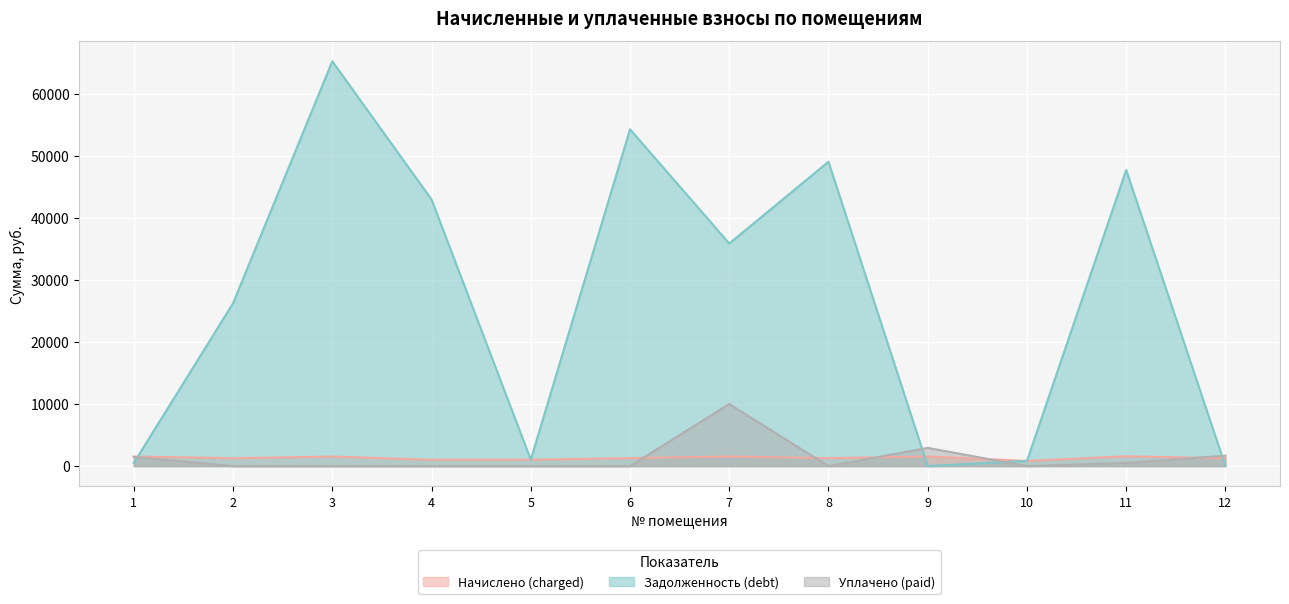

What is the value of the Задолженность (debt) point at the 2nd from the left?

26239.8